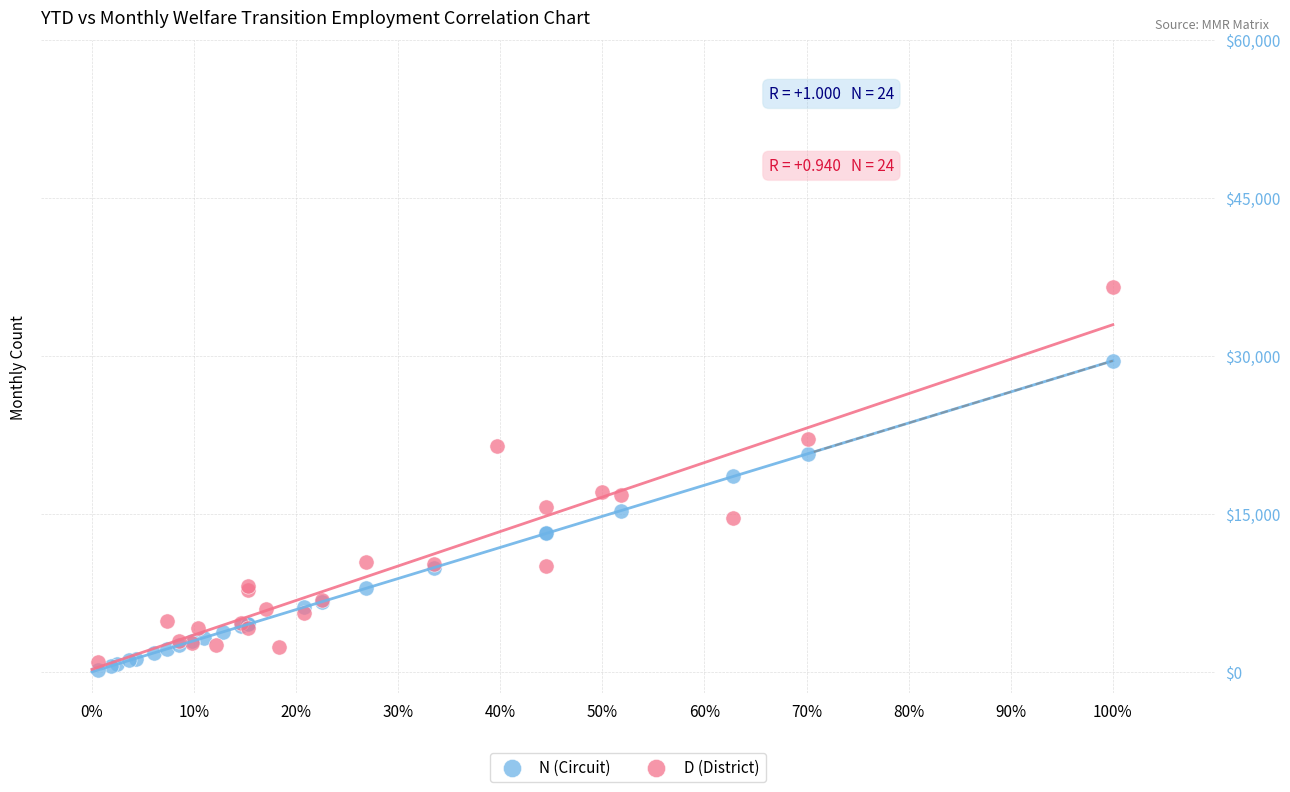

Which series reaches the maximum Y coordinate?

D (District)